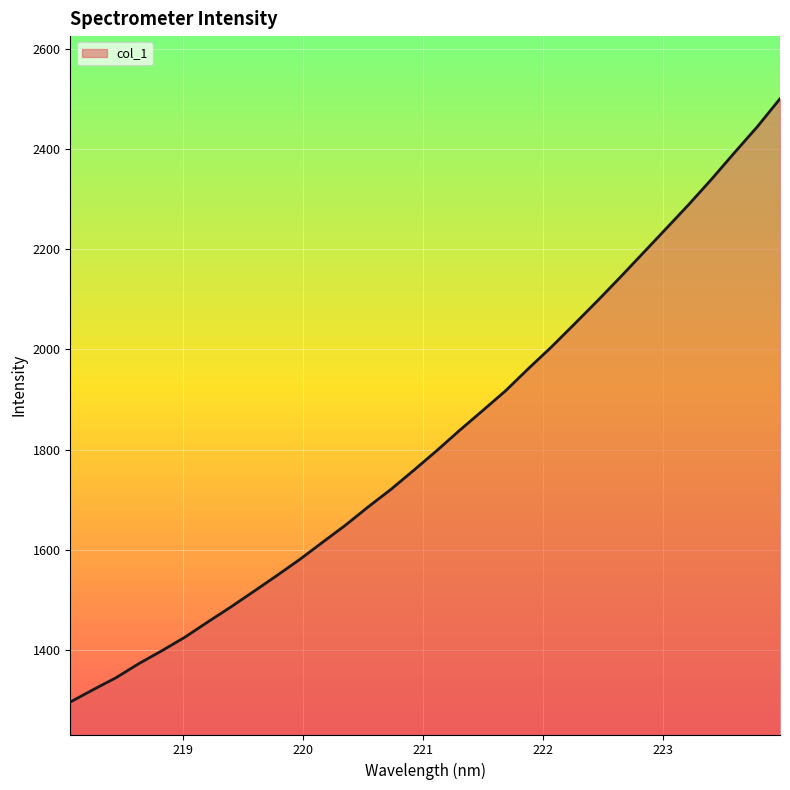

What is the smallest value displayed?

1296.2